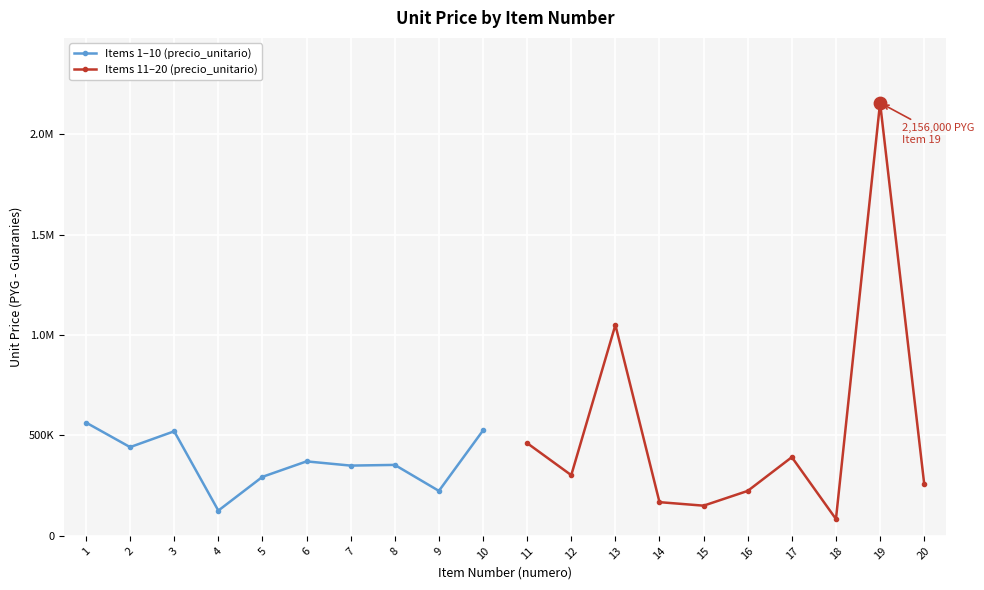

Which series has the widest spread of Y values?

Items 11–20 (precio_unitario)